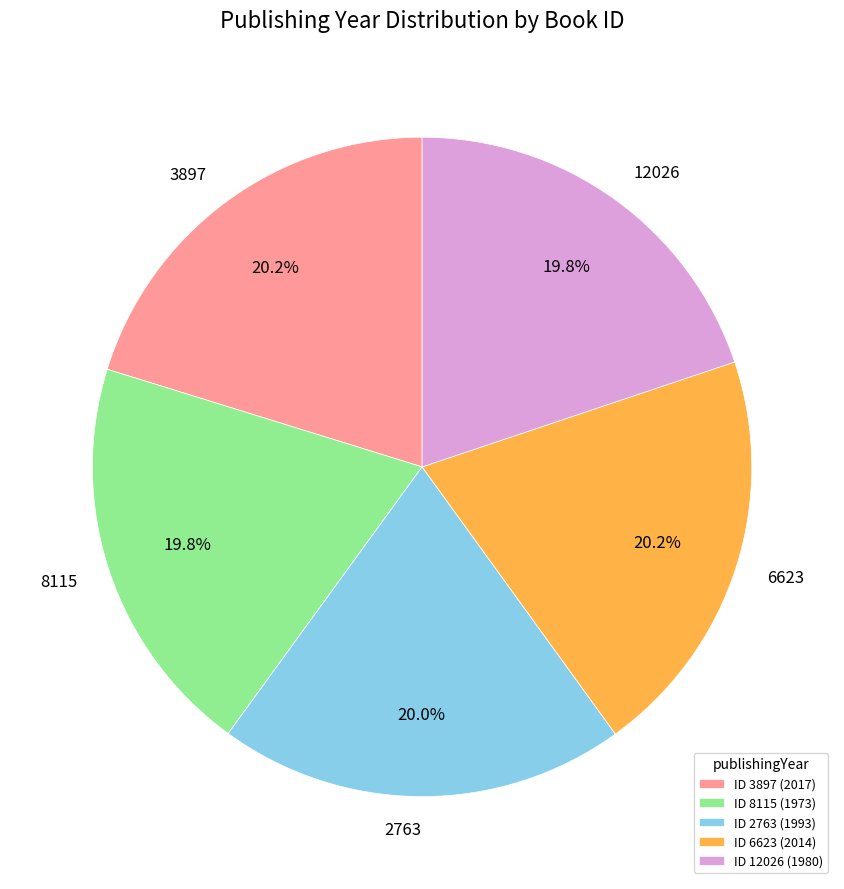

Approximately how many times larger is the value at 12026 compared to 2763?

1.0